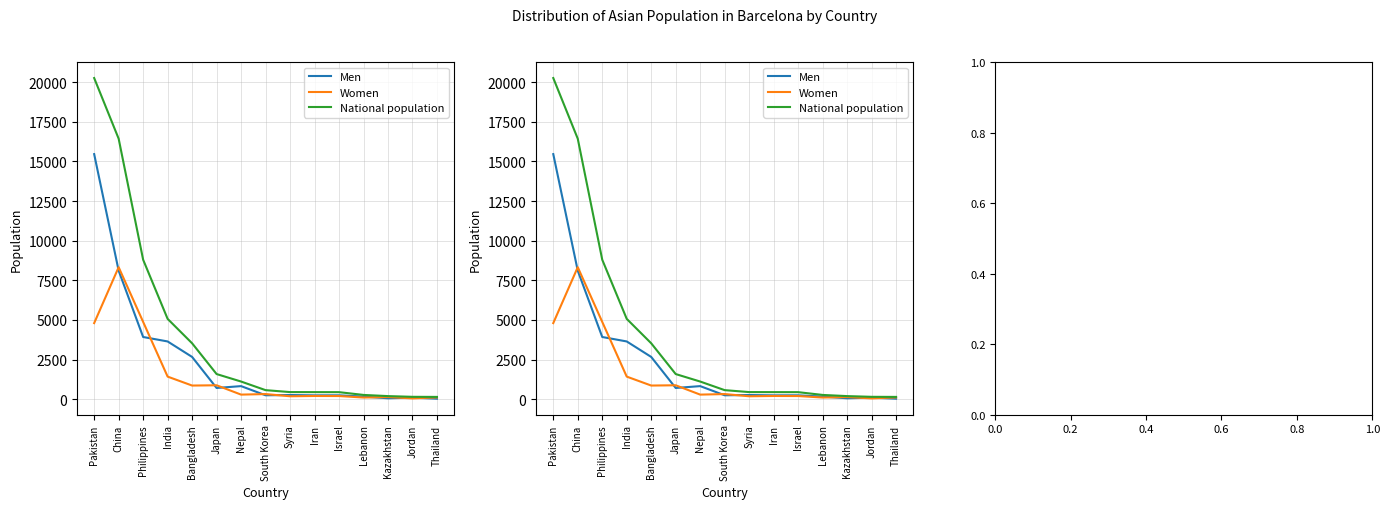

Reading left to right, extract all data points from this chart.

Men: Pakistan=15462	China=8108	Philippines=3924	India=3643	Bangladesh=2666	Japan=708	Nepal=825	South Korea=247	Syria=264	Iran=242	Israel=244	Lebanon=164	Kazakhstan=59	Jordan=98	Thailand=32
Women: Pakistan=4800	China=8327	Philippines=4876	India=1425	Bangladesh=861	Japan=878	Nepal=289	South Korea=324	Syria=185	Iran=204	Israel=200	Lebanon=105	Kazakhstan=136	Jordan=52	Thailand=112
National population: Pakistan=20262	China=16435	Philippines=8800	India=5068	Bangladesh=3527	Japan=1586	Nepal=1114	South Korea=571	Syria=449	Iran=446	Israel=444	Lebanon=269	Kazakhstan=195	Jordan=150	Thailand=144